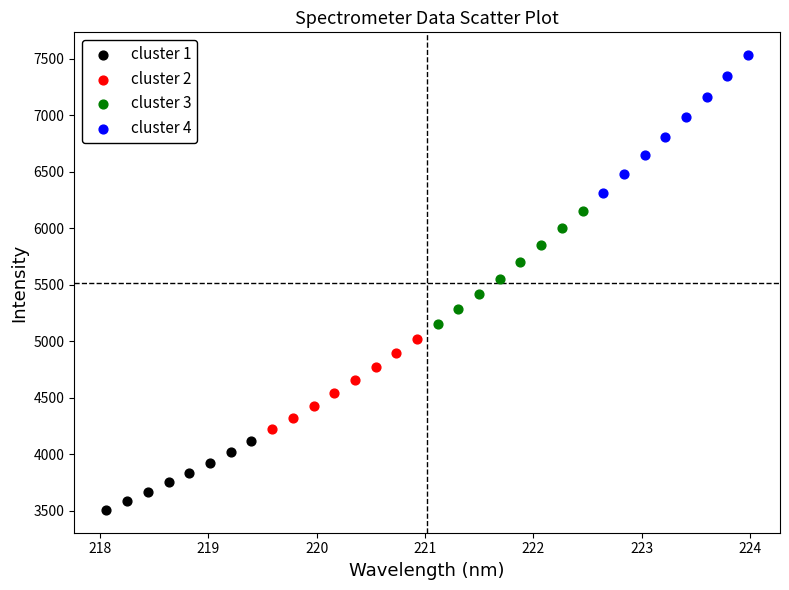

Which series contains the lowest Y value?

cluster 1